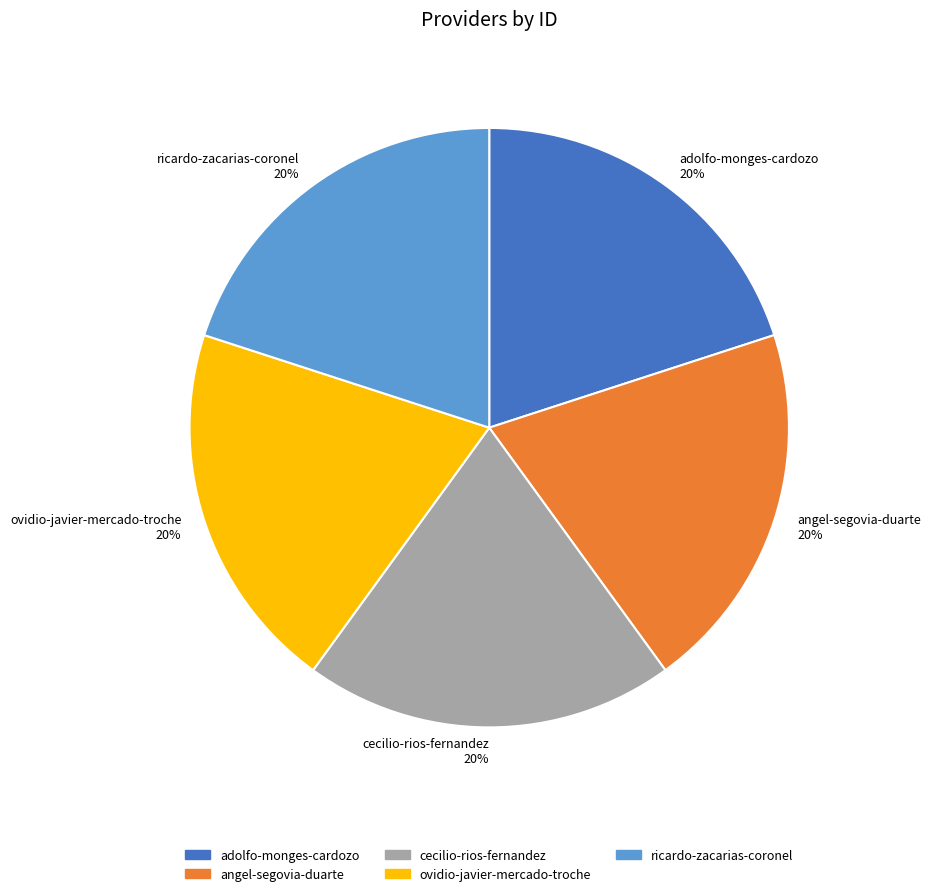

The ricardo-zacarias-coronel slice represents 13% of the pie. True or false?

False